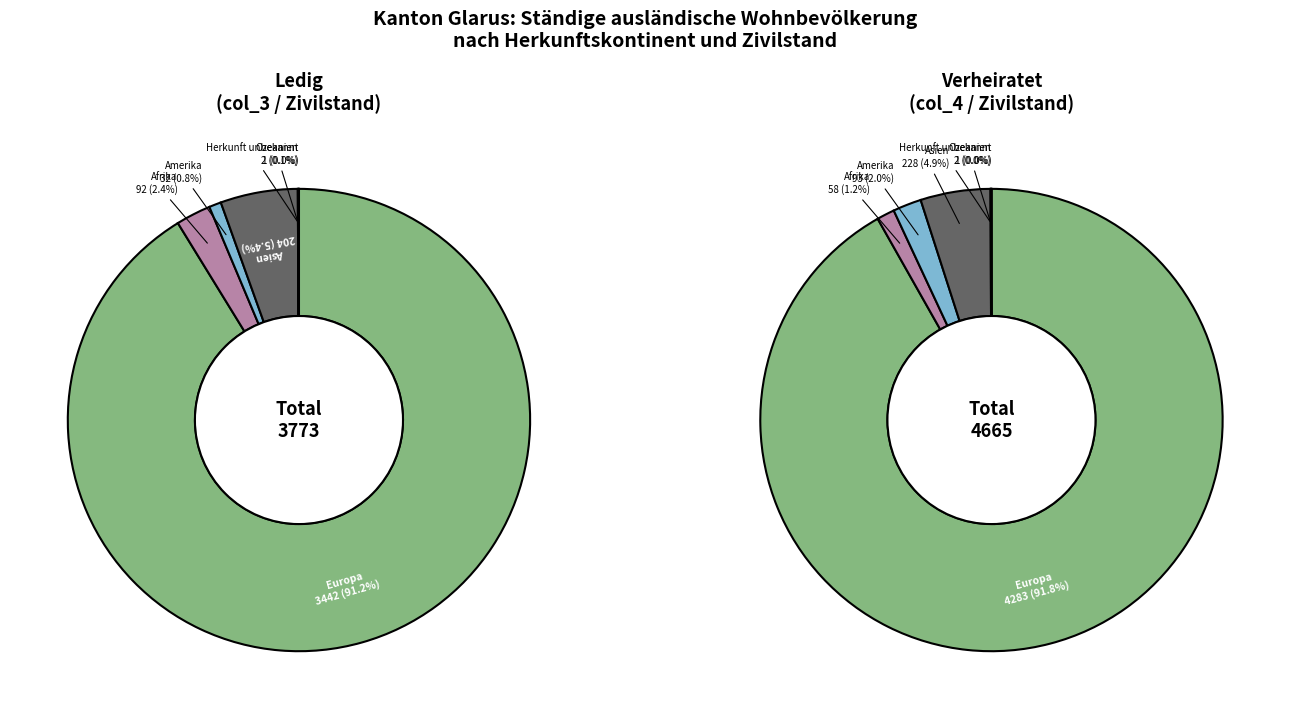

Is it true that Asien is 1% of the pie?

False